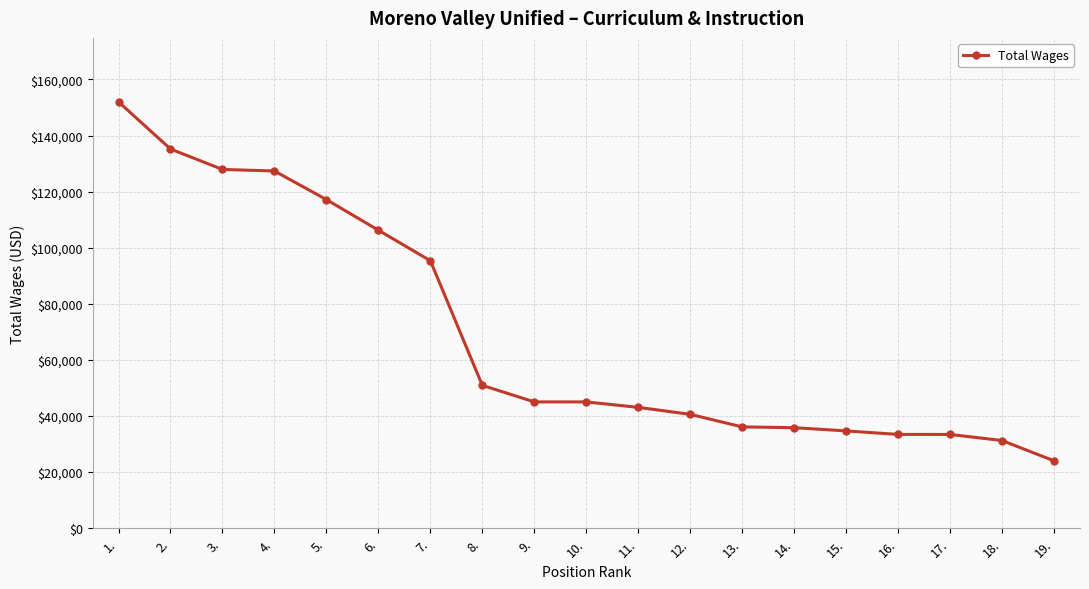

True or false: the data shows 106244 at 6..

True